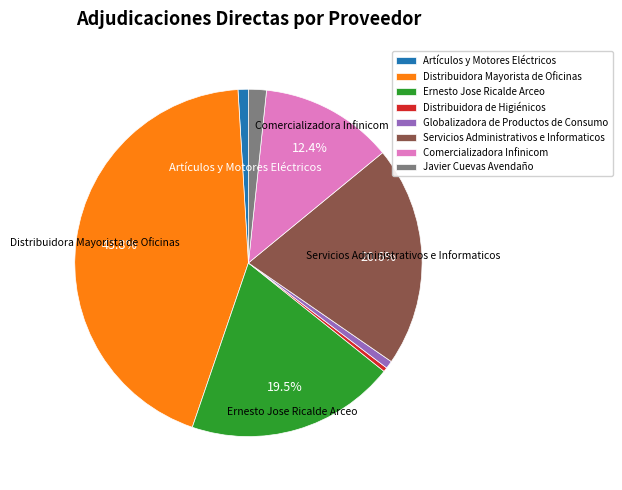

To the nearest percent, what is the difference between the largest and smallest slice percentages?

43%